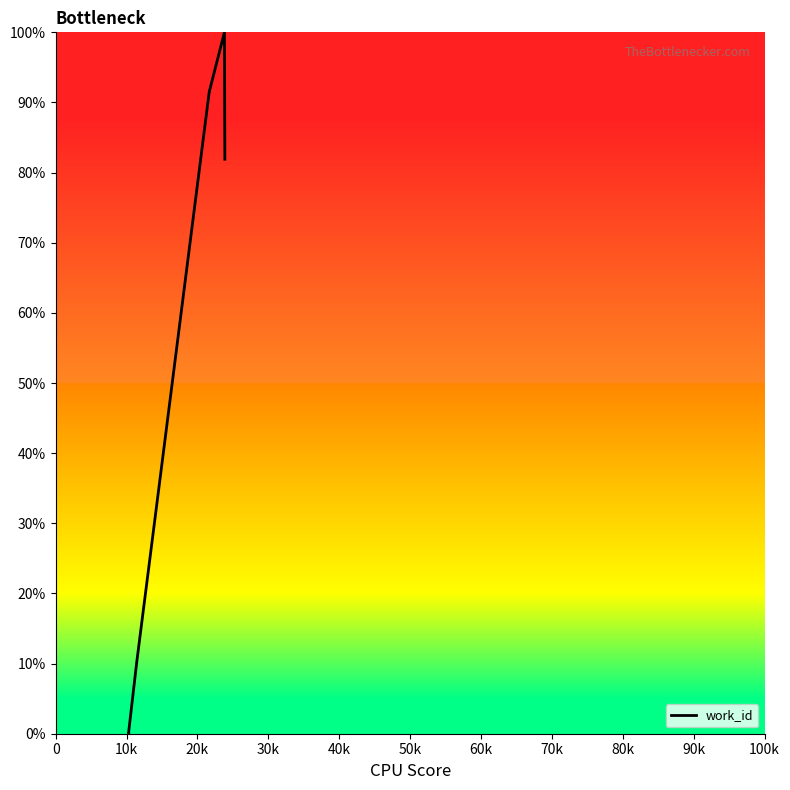

What is the difference between the maximum and minimum values?

100.0